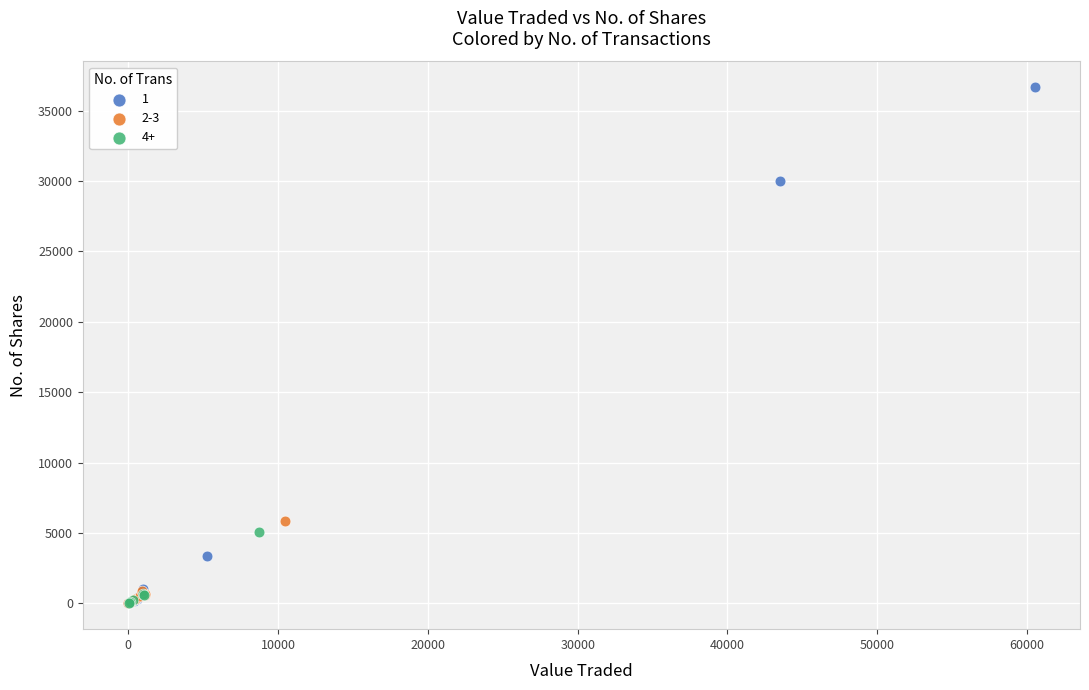

Which series has the widest spread of Y values?

1